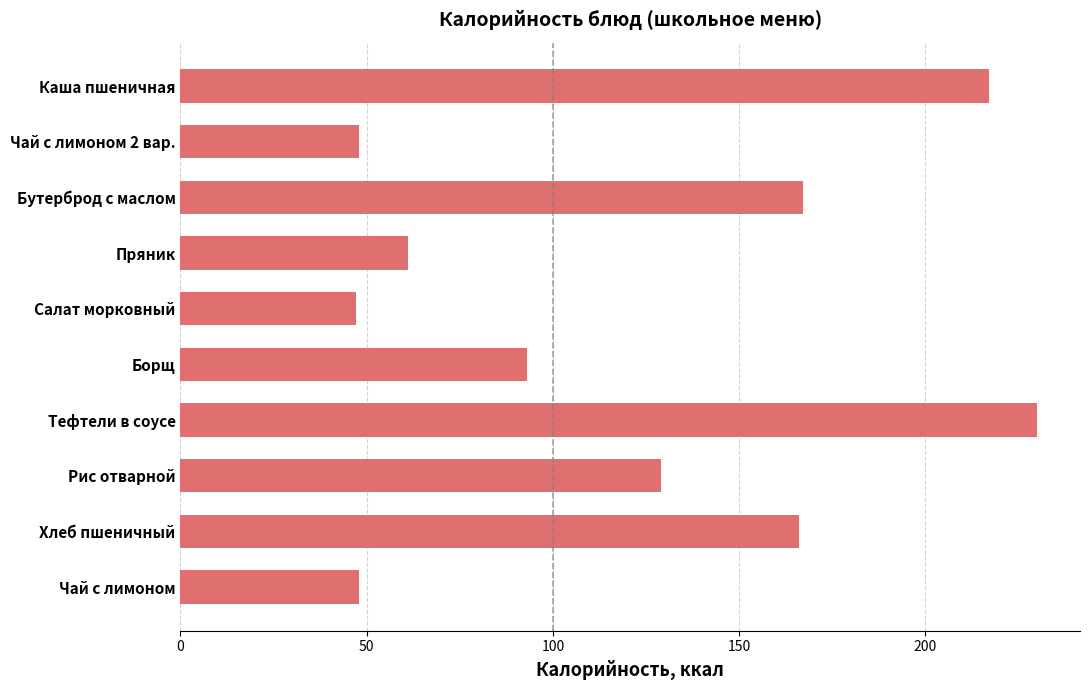

How many series are shown in this chart?

1